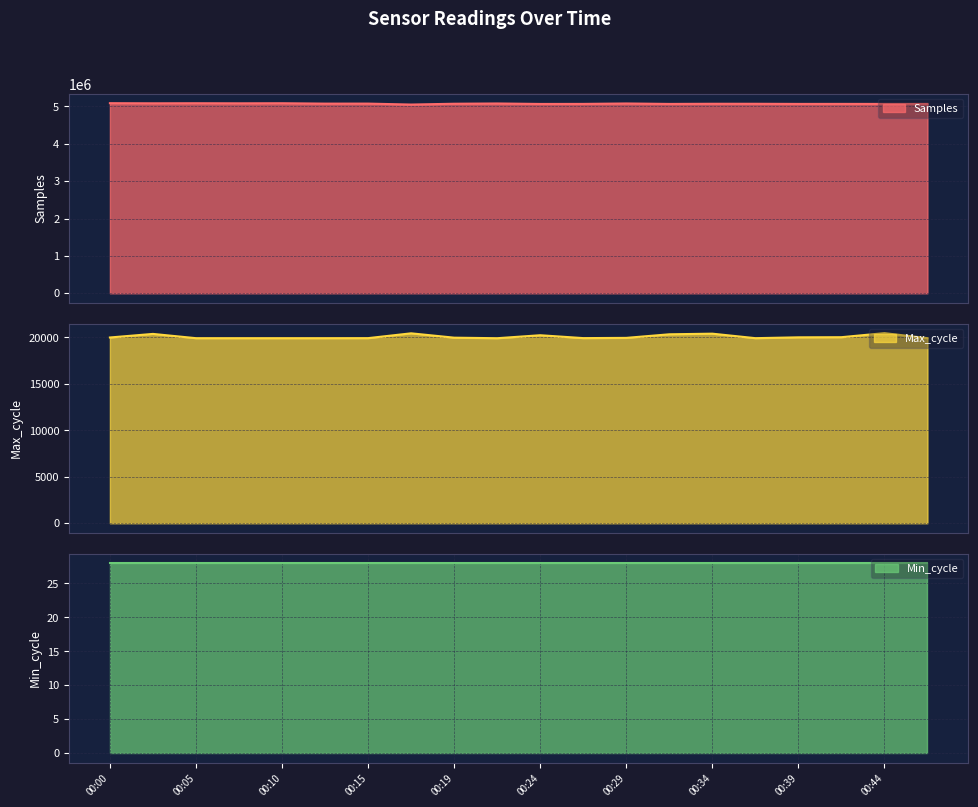

What is the difference between the maximum and minimum values in the Max_cycle series?

547